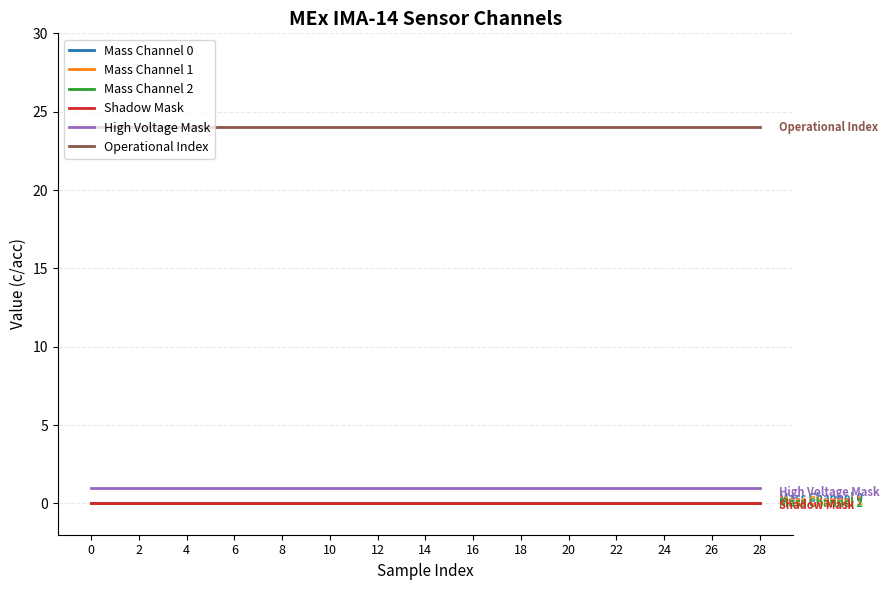

Is this an area chart (filled region under the line)?

No